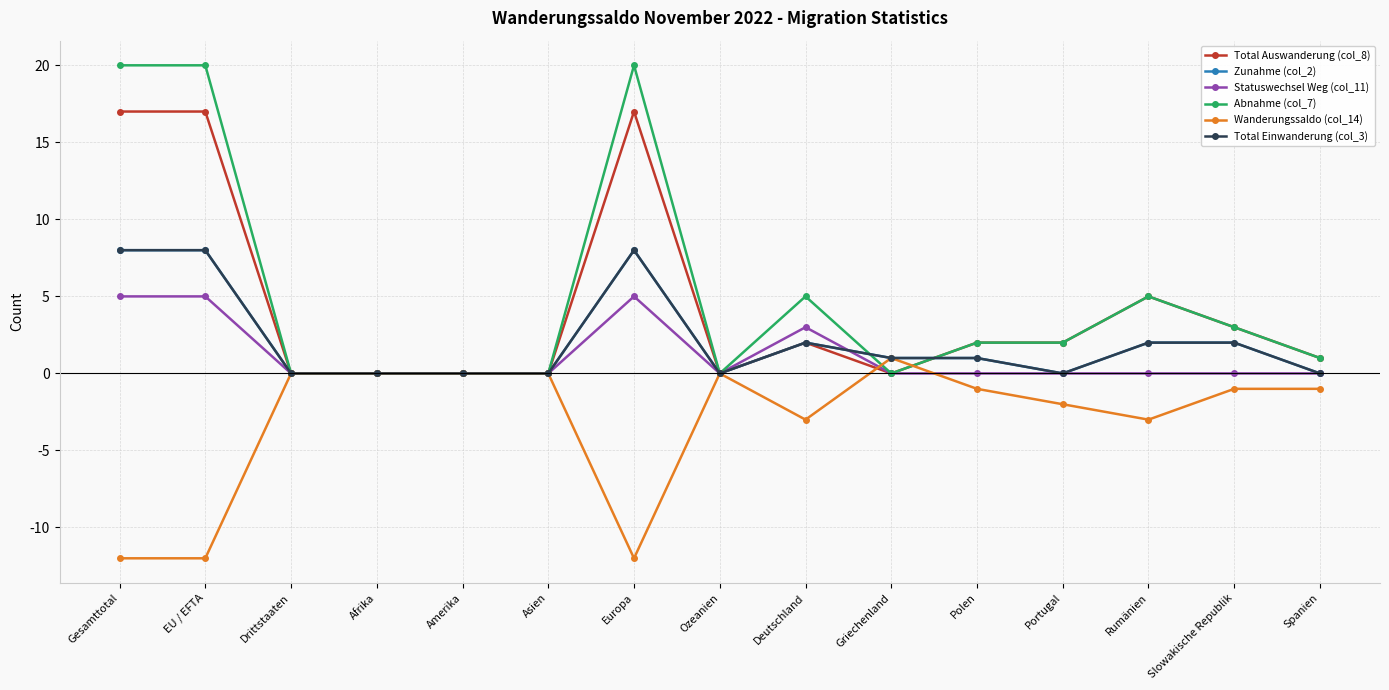

How many times do Zunahme (col_2) and Statuswechsel Weg (col_11) cross each other?

1